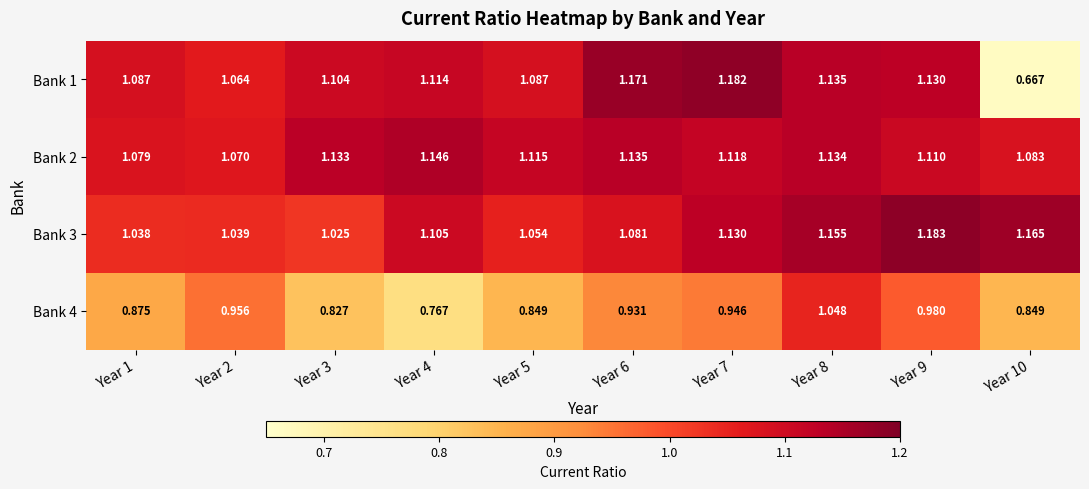

Which series has the largest range (max minus min)?

Bank 1